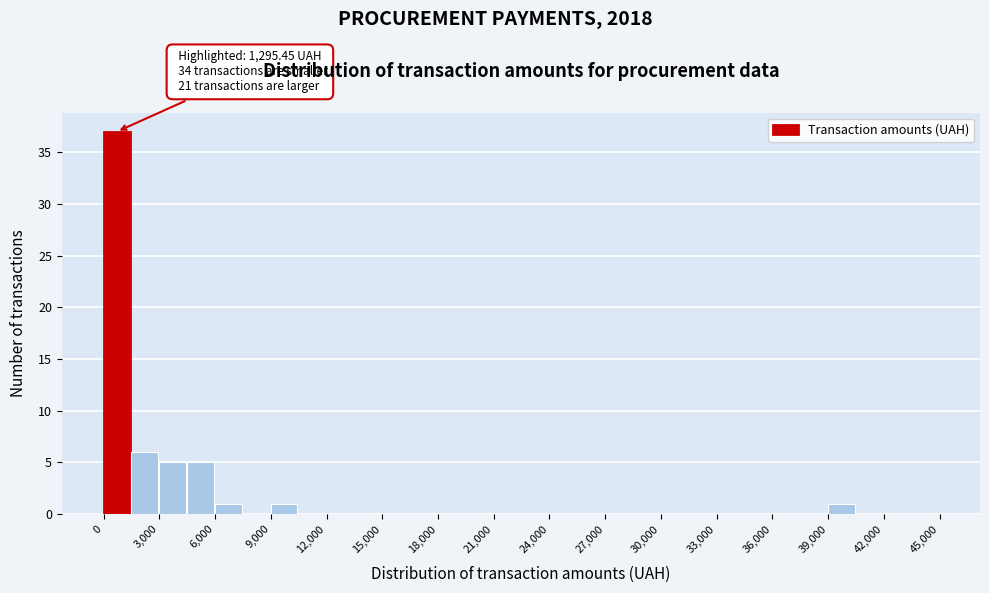

Around what value on the x-axis is the tallest bar? Give the approximate position of its centre, as read against the axis.

500